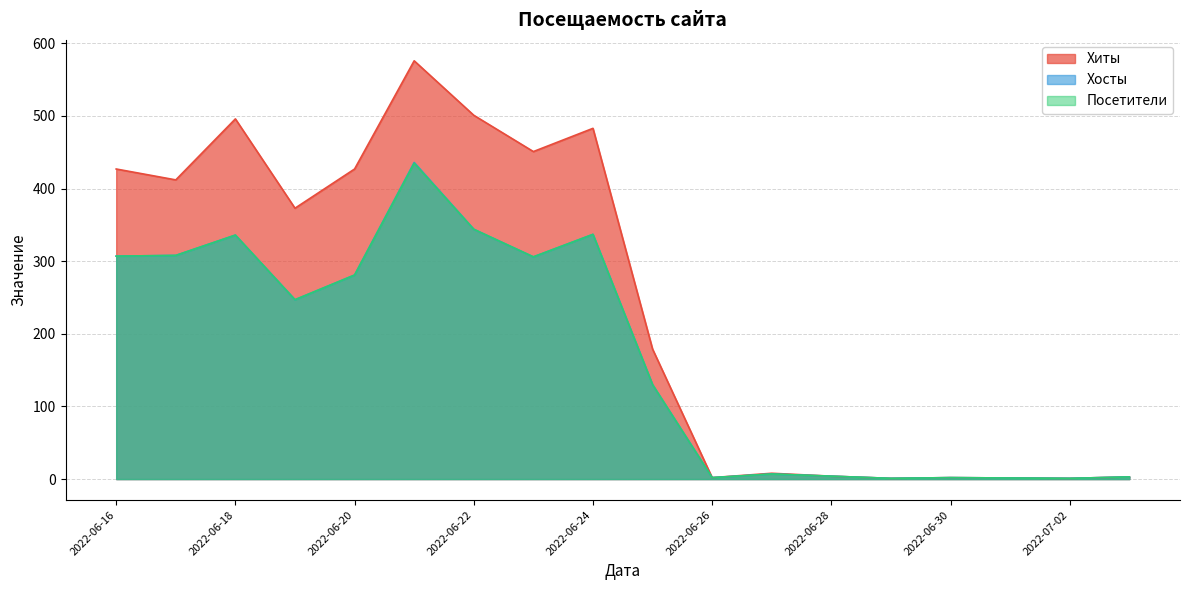

True or false: Хосты and Посетители cross at least once.

False